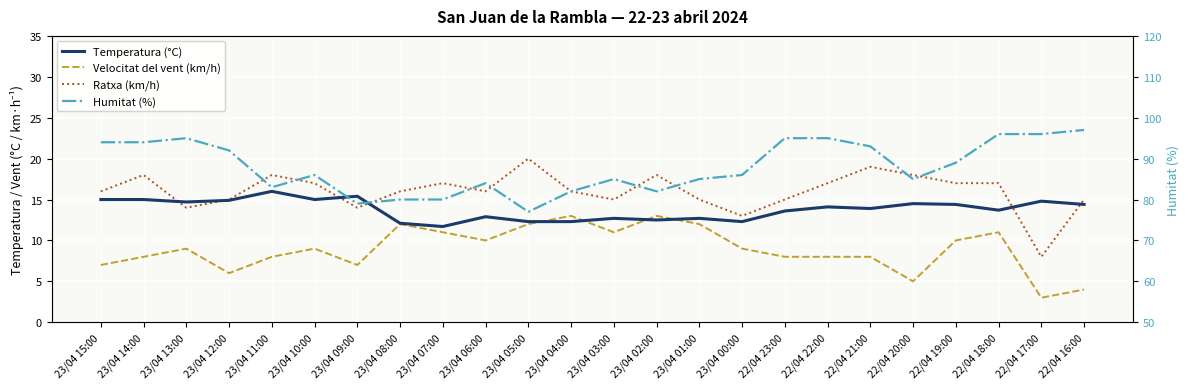

What are all the series names shown in the legend?

Temperatura (°C), Velocitat del vent (km/h), Ratxa (km/h), Humitat (%)